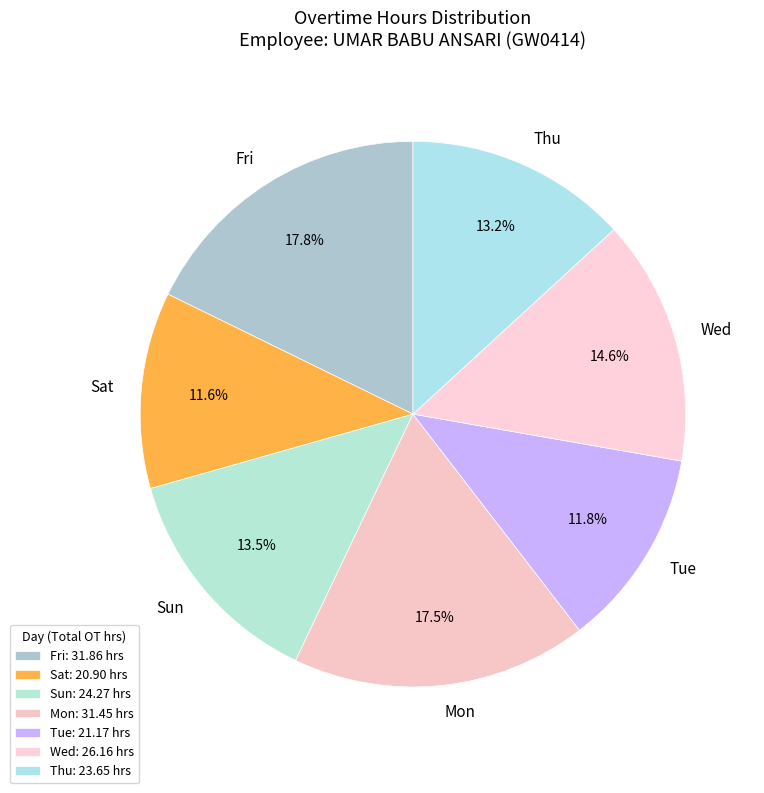

Do Fri and Mon together represent more than half of the pie?

No